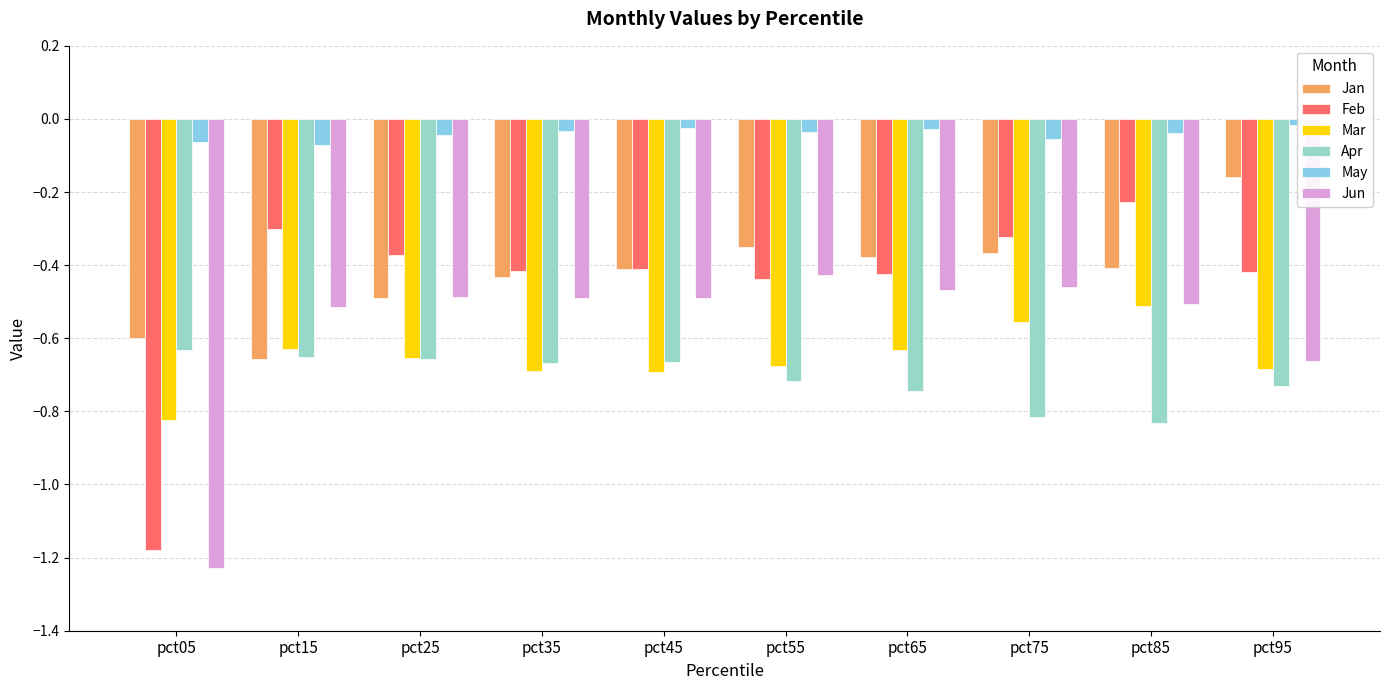

Which series has the largest range (max minus min)?

Feb